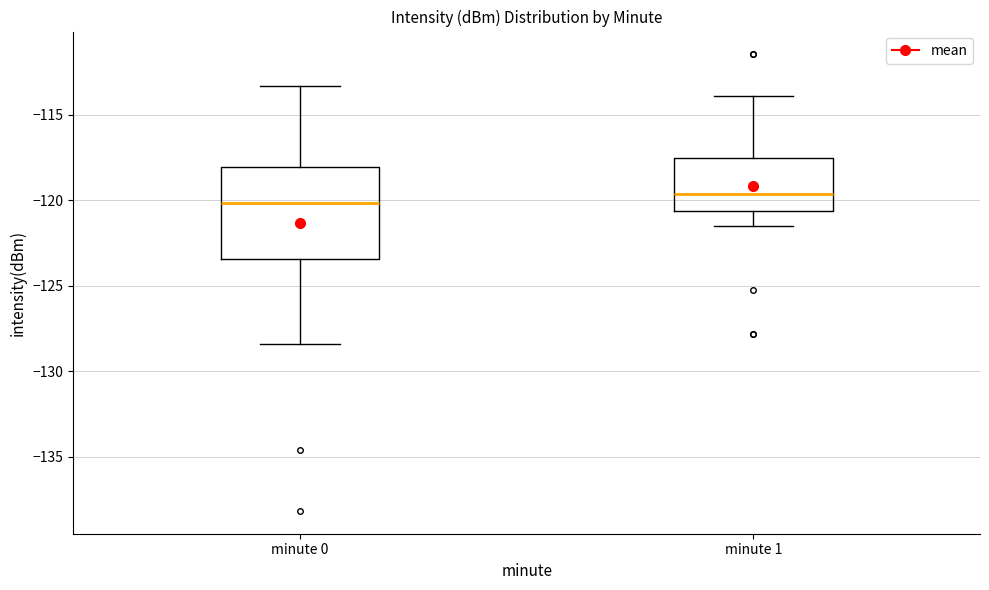

Which box has the highest median line?

minute 1